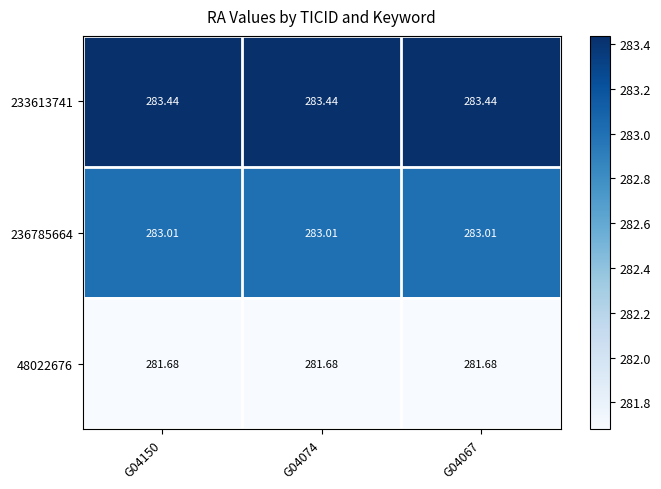

Is the value of 236785664 at G04067 greater than the value of 233613741 at G04150?

No